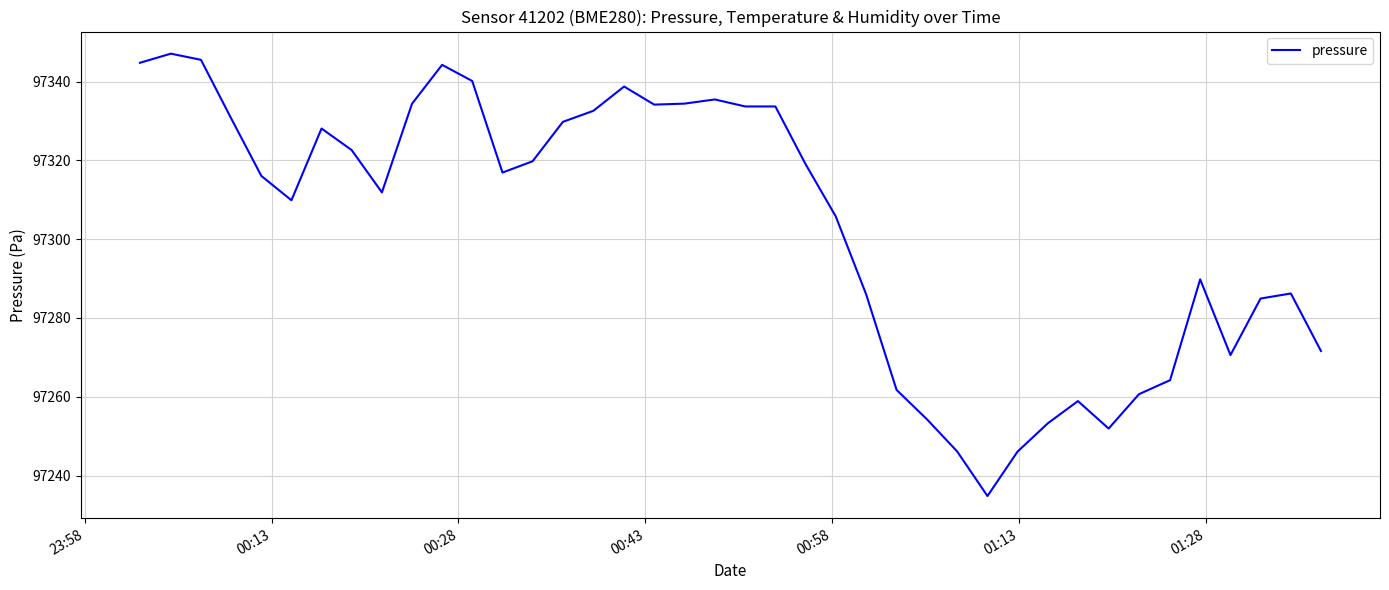

What is the maximum value shown in the chart?

97347.1